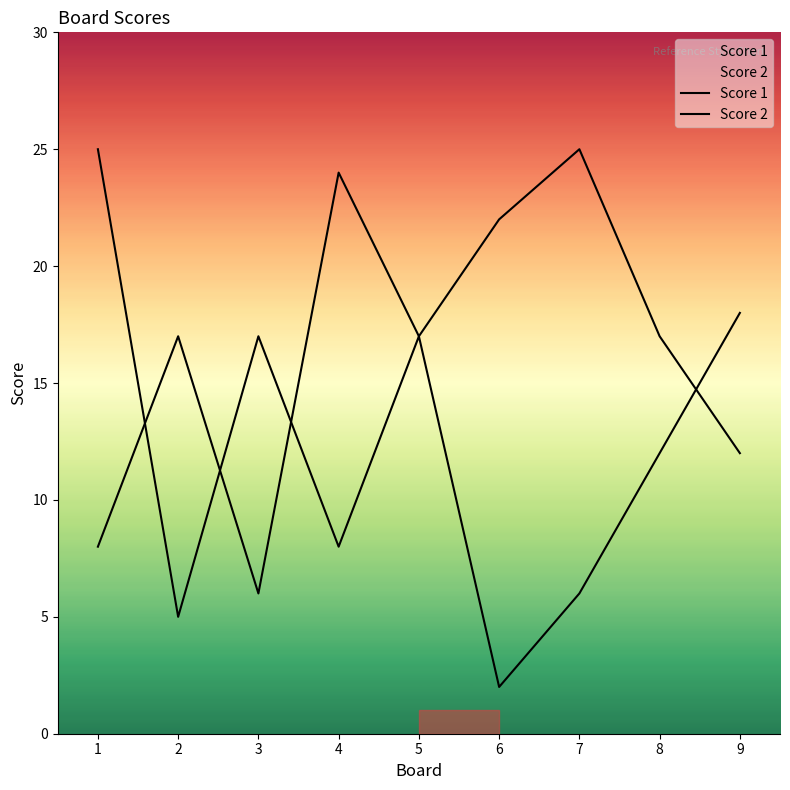

Reading left to right, list all the values displayed in this chart.

Score 1: 1=8	2=17	3=6	4=24	5=17	6=22	7=25	8=17	9=12
Score 2: 1=25	2=5	3=17	4=8	5=17	6=2	7=6	8=12	9=18